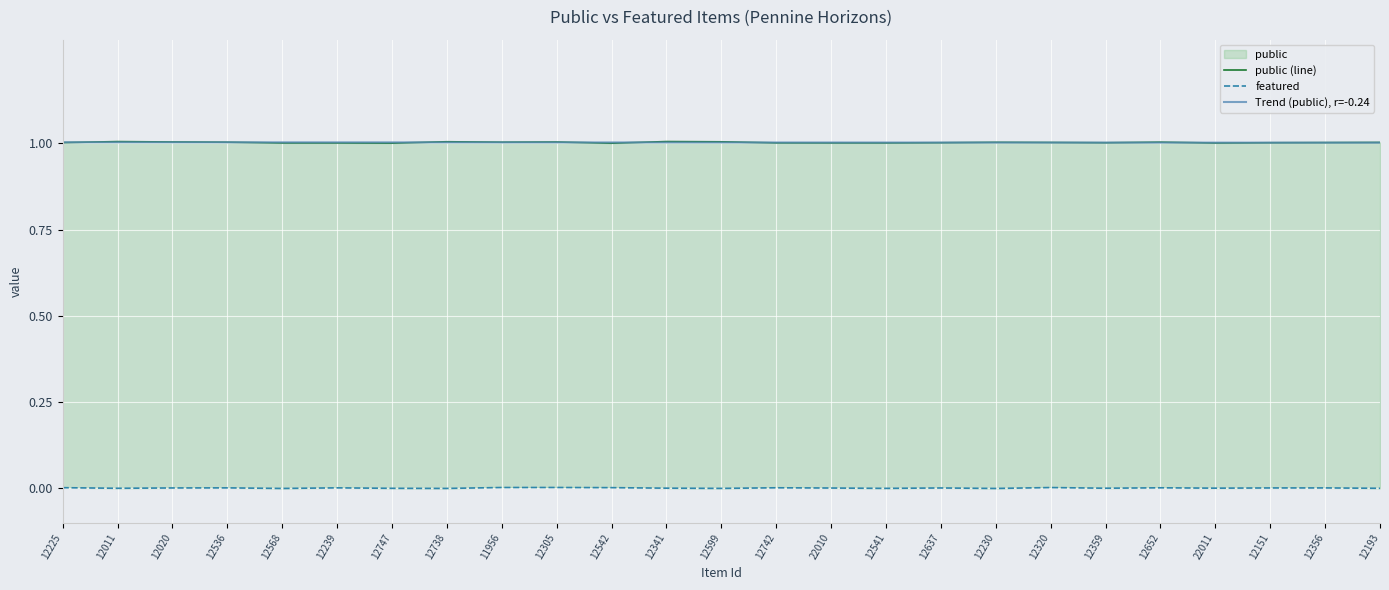

What is the label of the 2nd point from the left?

12011